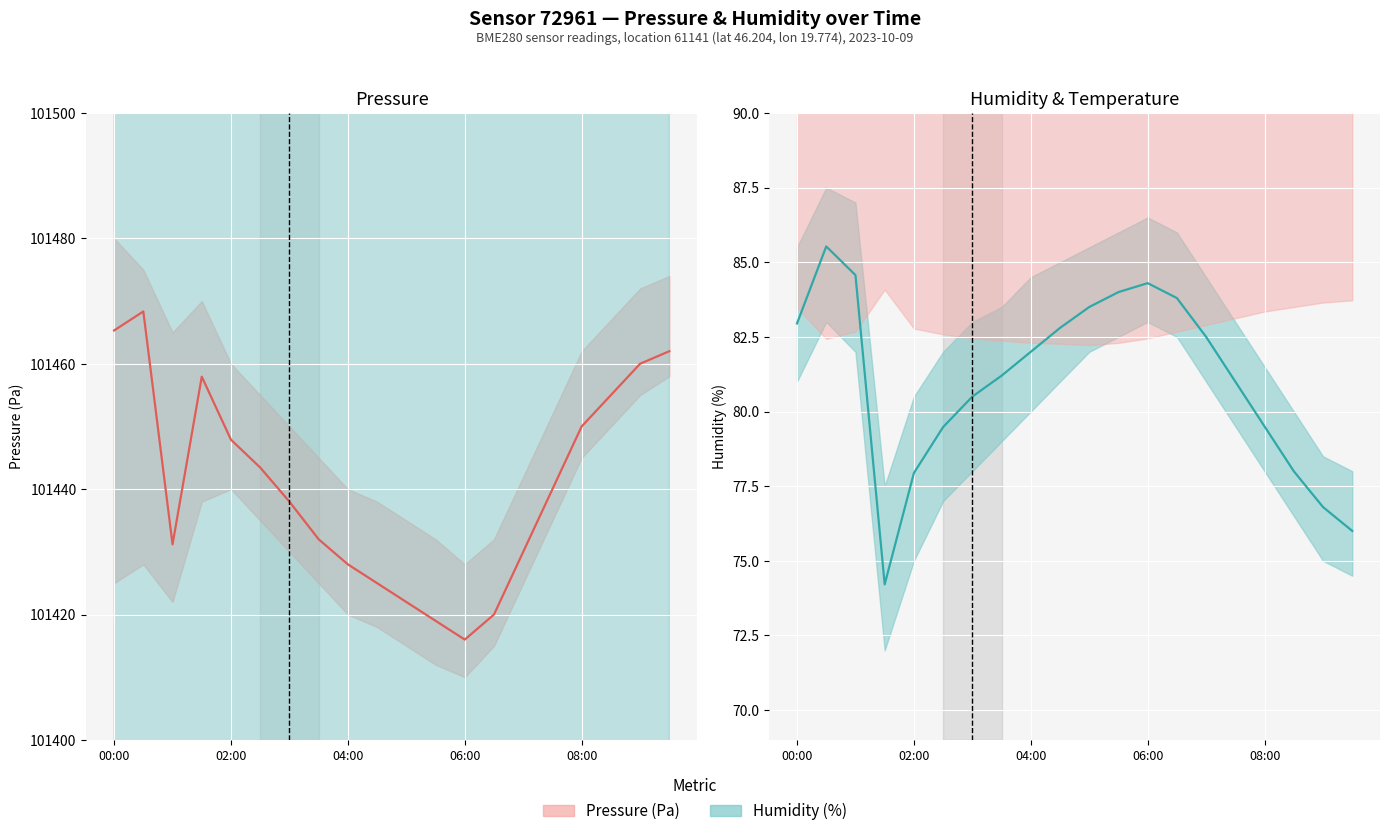

At 18, list the series in order from smallest to largest.

Humidity (%), Pressure (Pa)